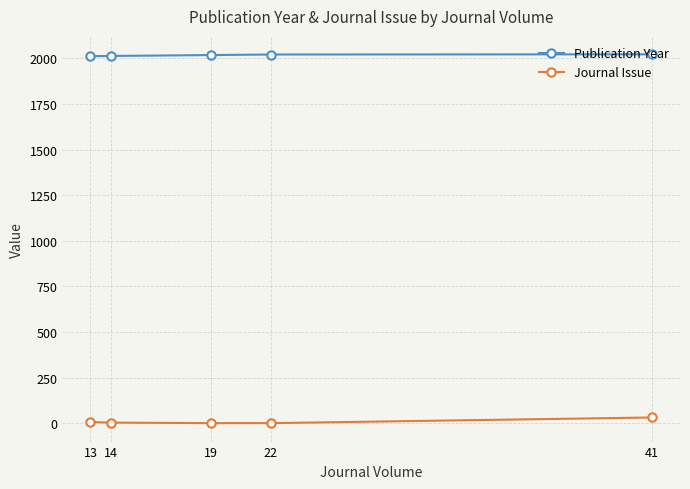

At 22, list the series in order from largest to smallest.

Publication Year, Journal Issue